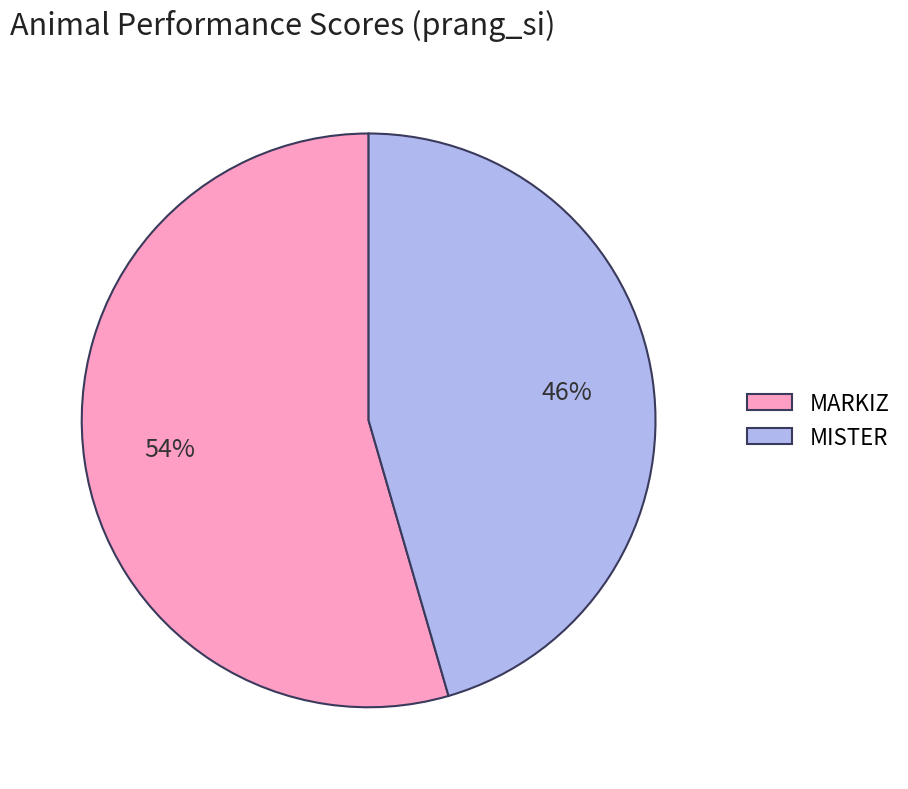

Does any single category account for the majority?

Yes